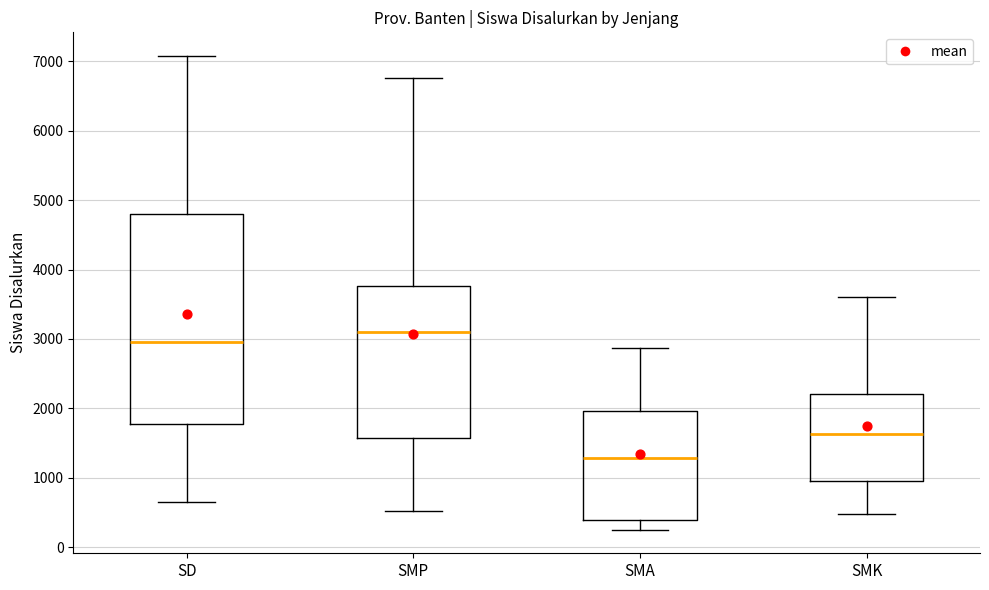

Reading left to right, transcribe this box plot: for each box, give where its median line is, the range the box spans, and where its two whiskers end, as read against the y-axis. The values are not printed on the chart, so give them approximately, as read against the axis.

SD: median 3000, box 1800 to 4800, whiskers 700 to 7100
SMP: median 3100, box 1600 to 3800, whiskers 500 to 6800
SMA: median 1300, box 400 to 2000, whiskers 300 to 2900
SMK: median 1600, box 900 to 2200, whiskers 500 to 3600